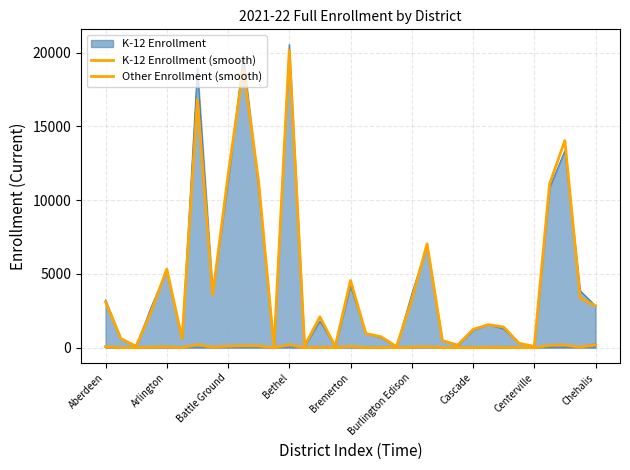

What is the spread (max minus min) of values at 10?

11137.2